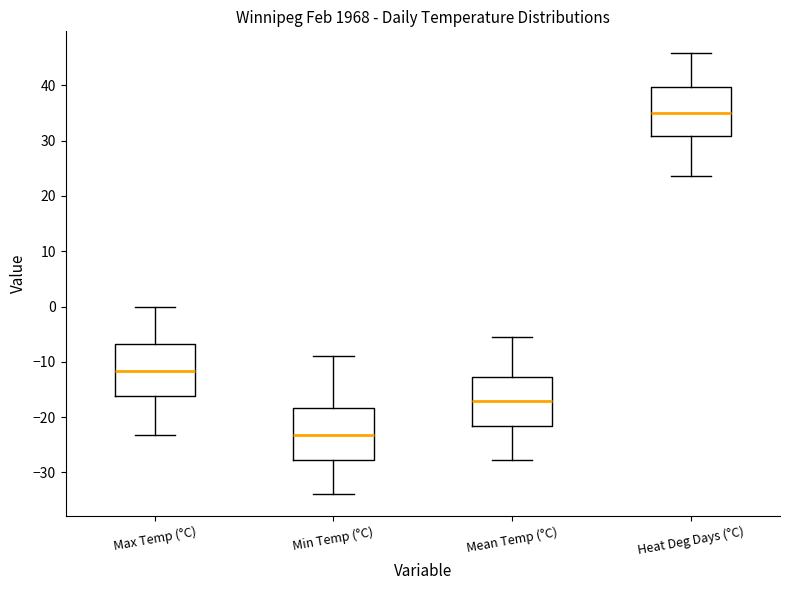

Reading left to right, transcribe this box plot: for each box, give where its median line is, the range the box spans, and where its two whiskers end, as read against the y-axis. The values are not printed on the chart, so give them approximately, as read against the axis.

Max Temp (°C): median -12, box -16 to -7, whiskers -23 to 0
Min Temp (°C): median -23, box -28 to -18, whiskers -34 to -9
Mean Temp (°C): median -17, box -22 to -13, whiskers -28 to -6
Heat Deg Days (°C): median 35, box 31 to 40, whiskers 24 to 46